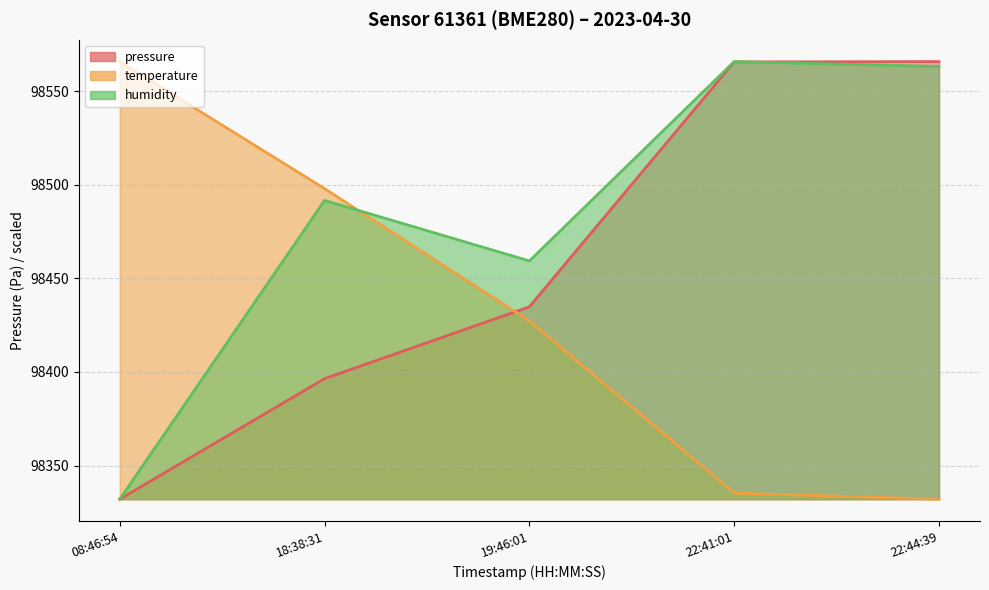

At which category does the chart reach its minimum across all series?

08:46:54